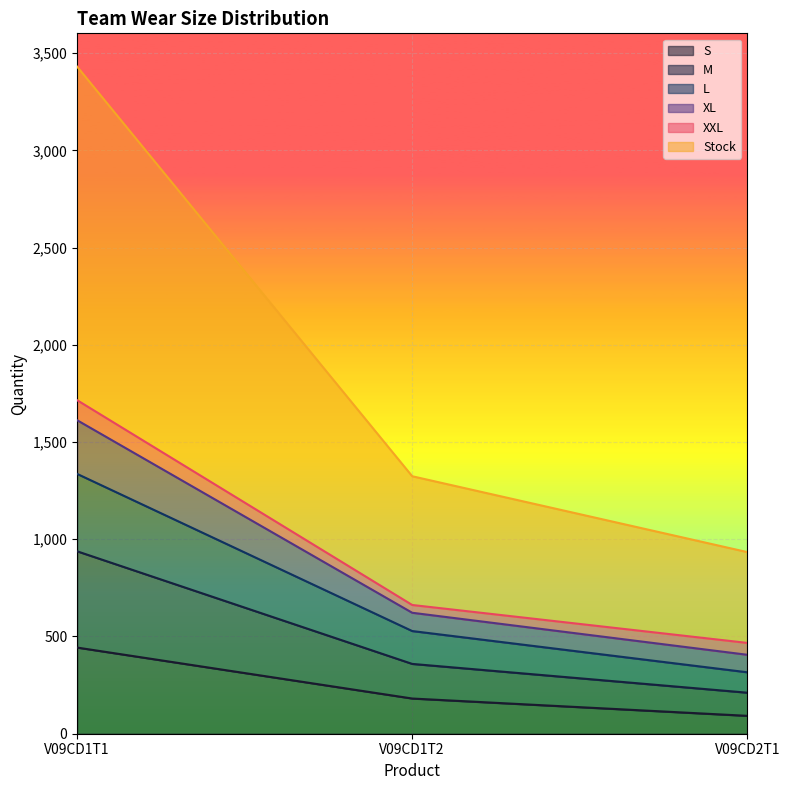

How many categories are shown in the chart?

3